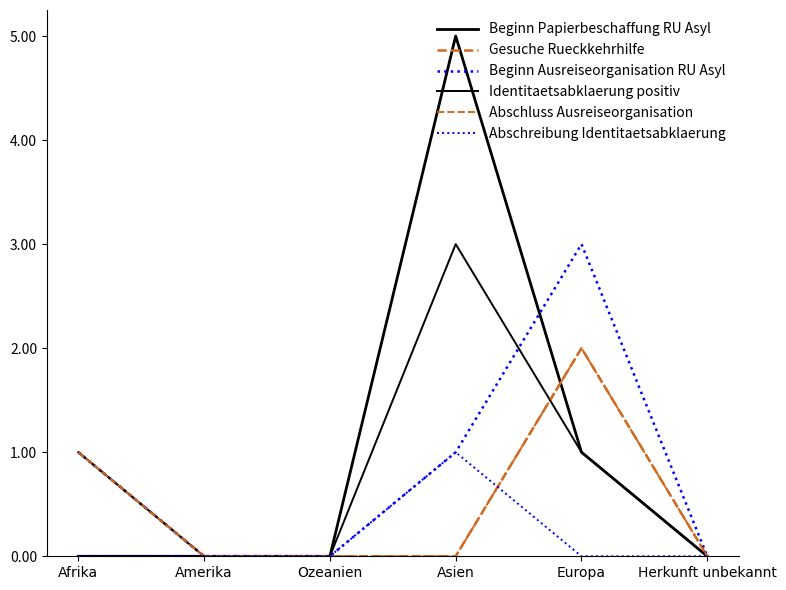

How many times do Identitaetsabklaerung positiv and Beginn Ausreiseorganisation RU Asyl cross each other?

1